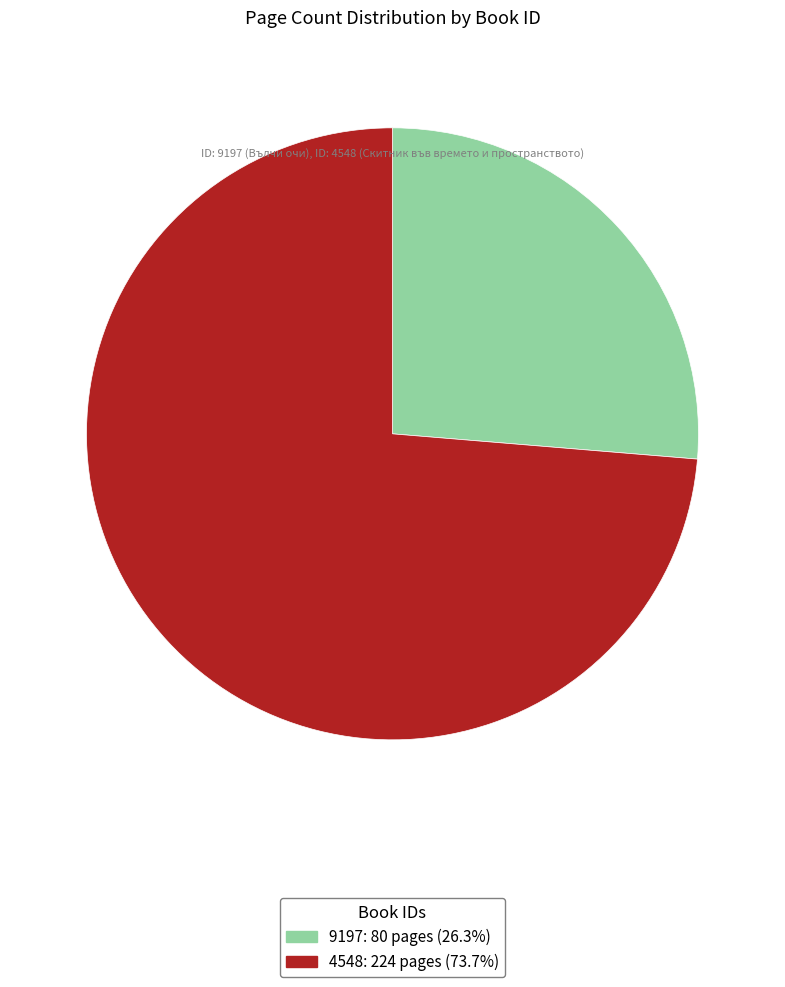

What is the majority slice?

4548